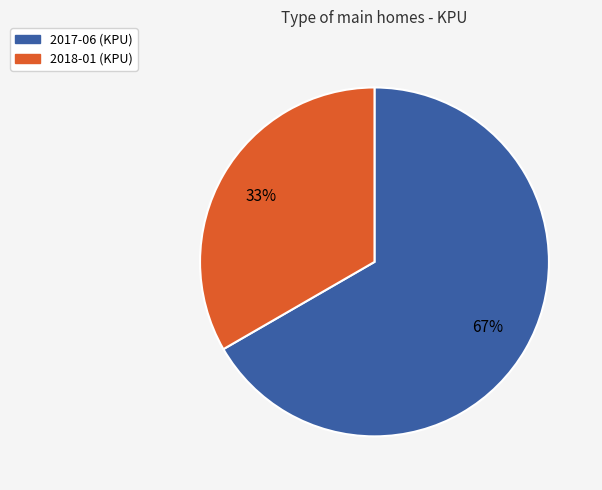

To the nearest percent, what is the combined percentage of 2017-06 and 2018-01?

100%